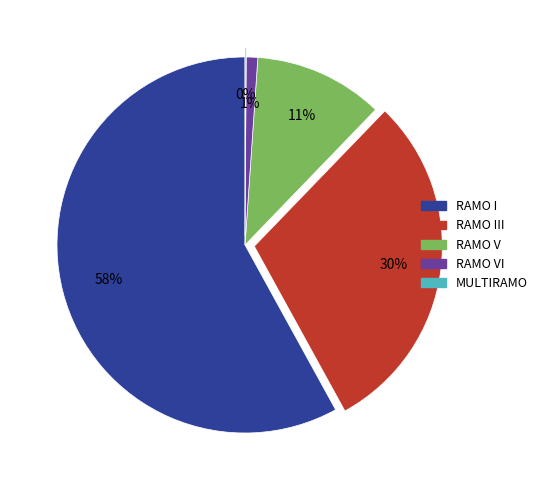

Is there any slice that represents more than half of the pie?

Yes